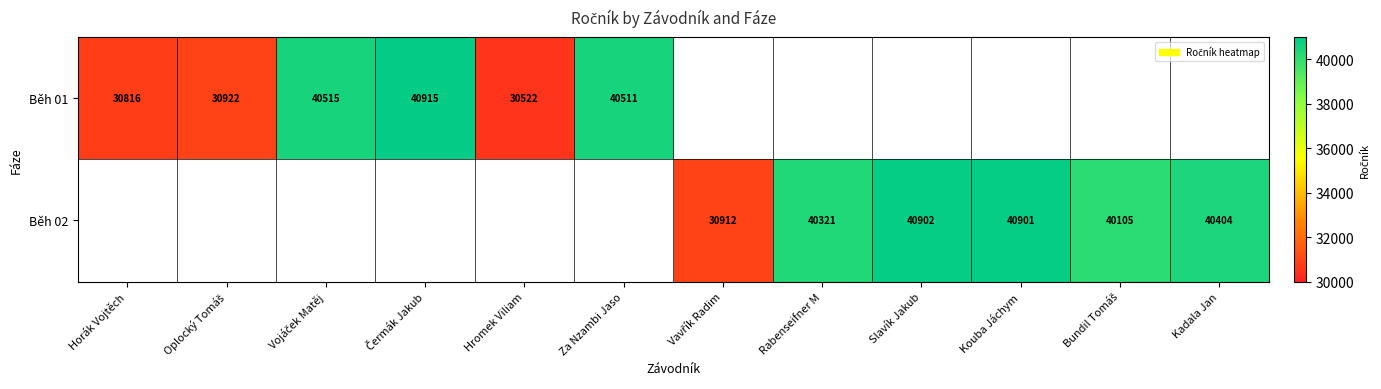

Is the value of Běh 02 at Slavík Jakub greater than the value of Běh 01 at Za Nzambi Jaso?

Yes